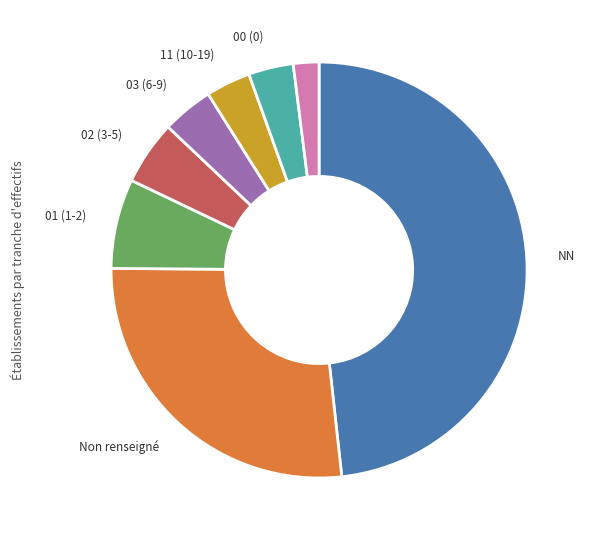

Is there a majority slice in this chart?

No